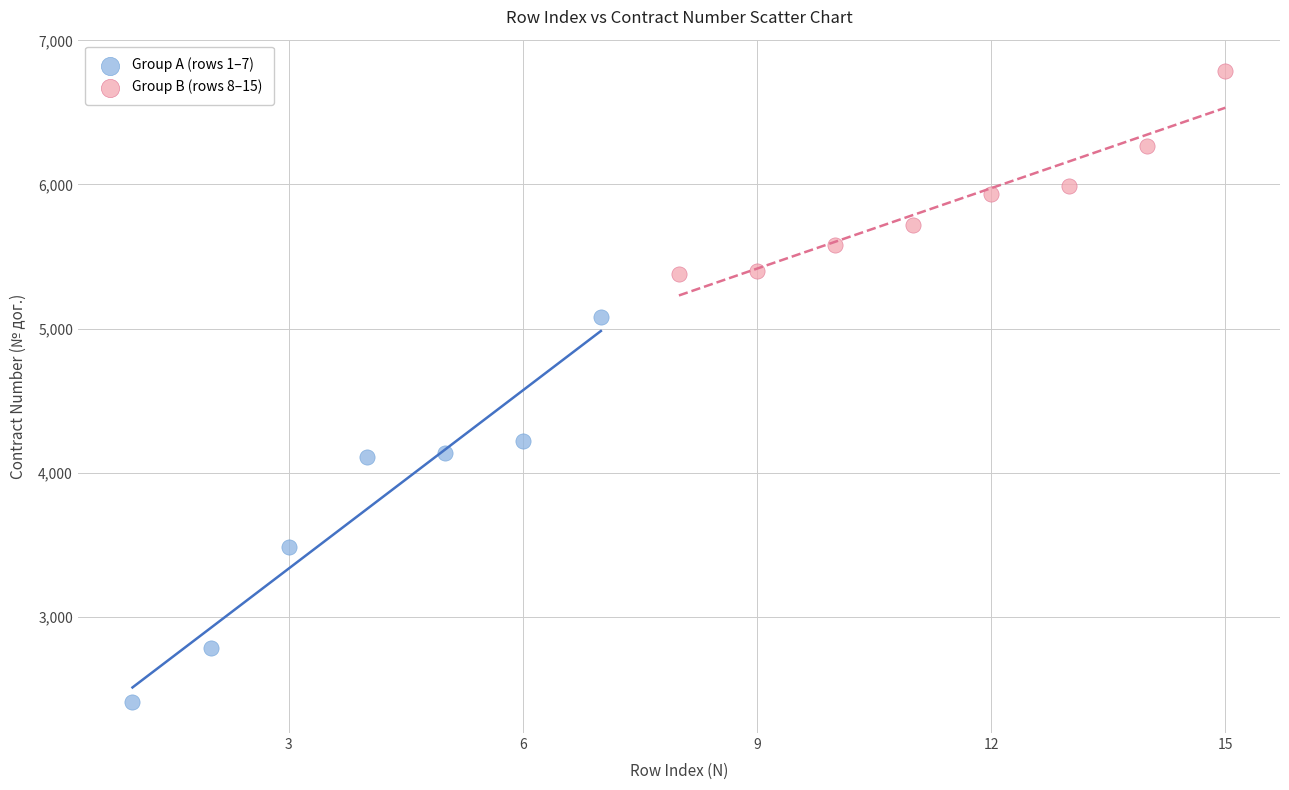

Which series has the widest spread of Y values?

Group A (rows 1–7)